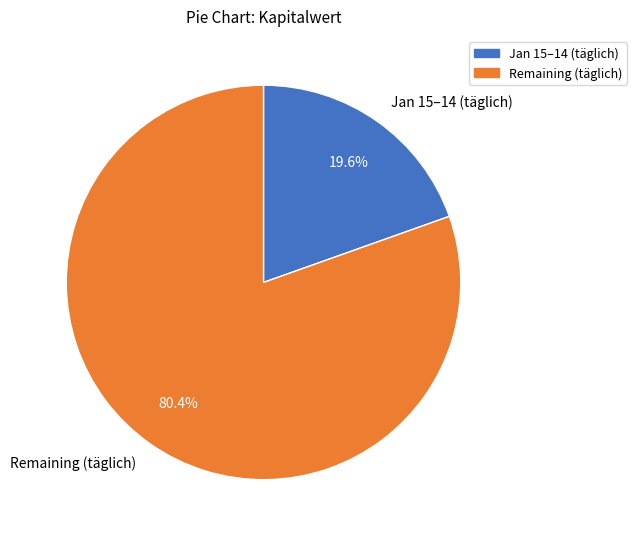

Do Remaining (täglich) and Jan 15–14 (täglich) together represent more than half of the pie?

Yes